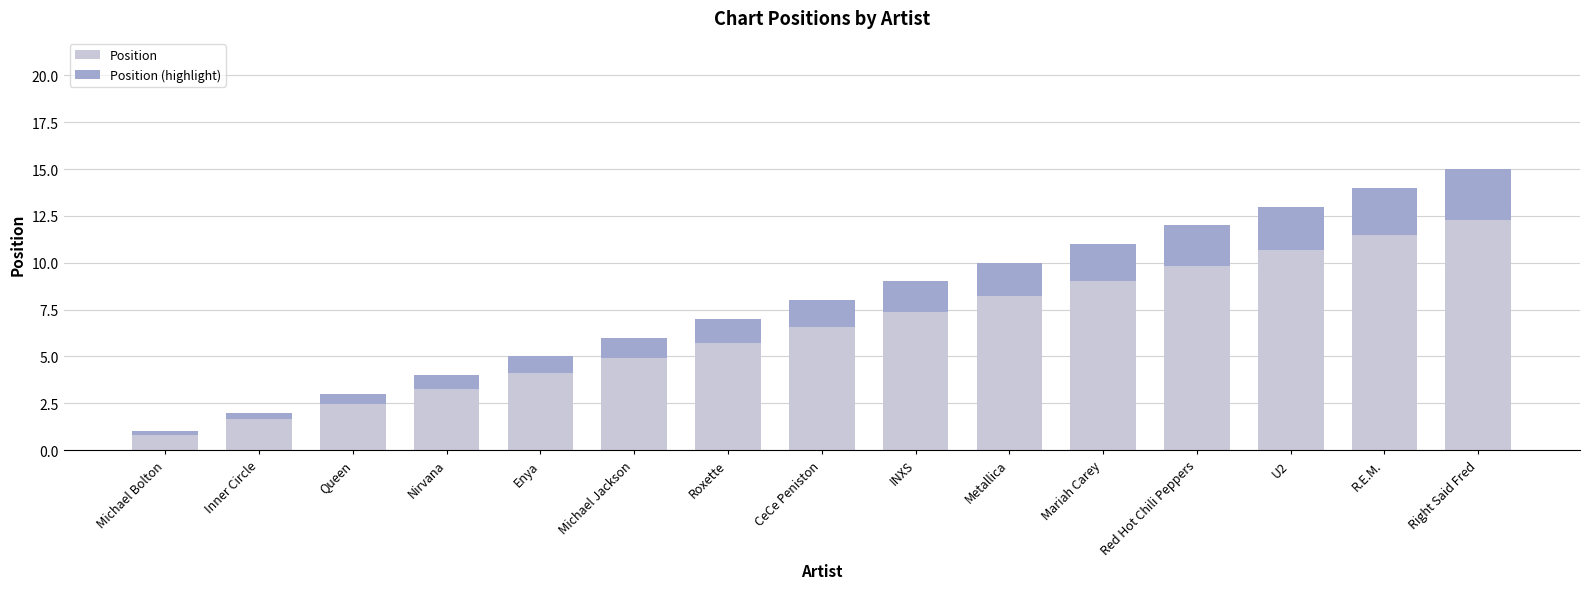

How many bars are there in total?

30